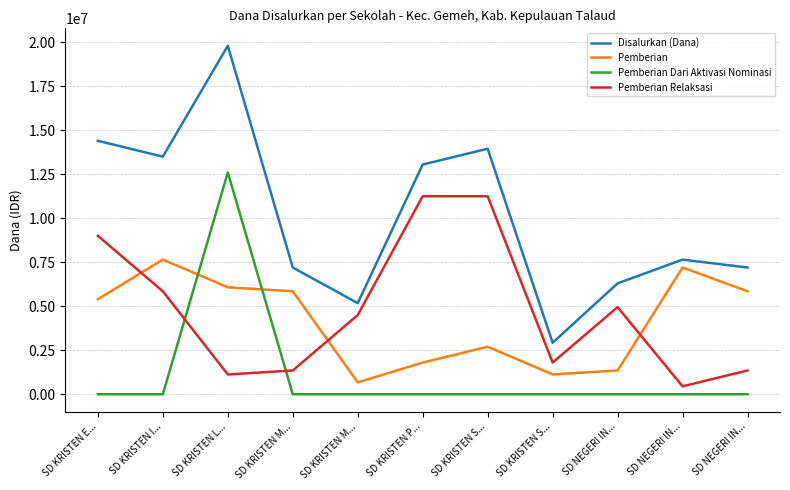

Where does the Disalurkan (Dana) series first go above 7650000?

SD KRISTEN E...